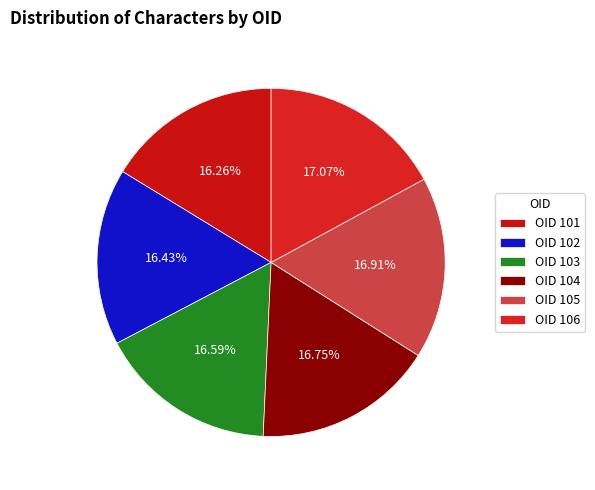

To the nearest percent, what is the difference between the largest and smallest slice percentages?

1%